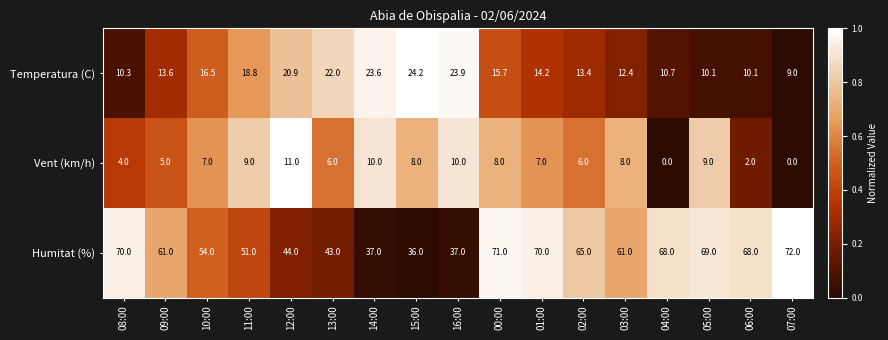

Which series has the largest total across all categories?

Humitat (%)